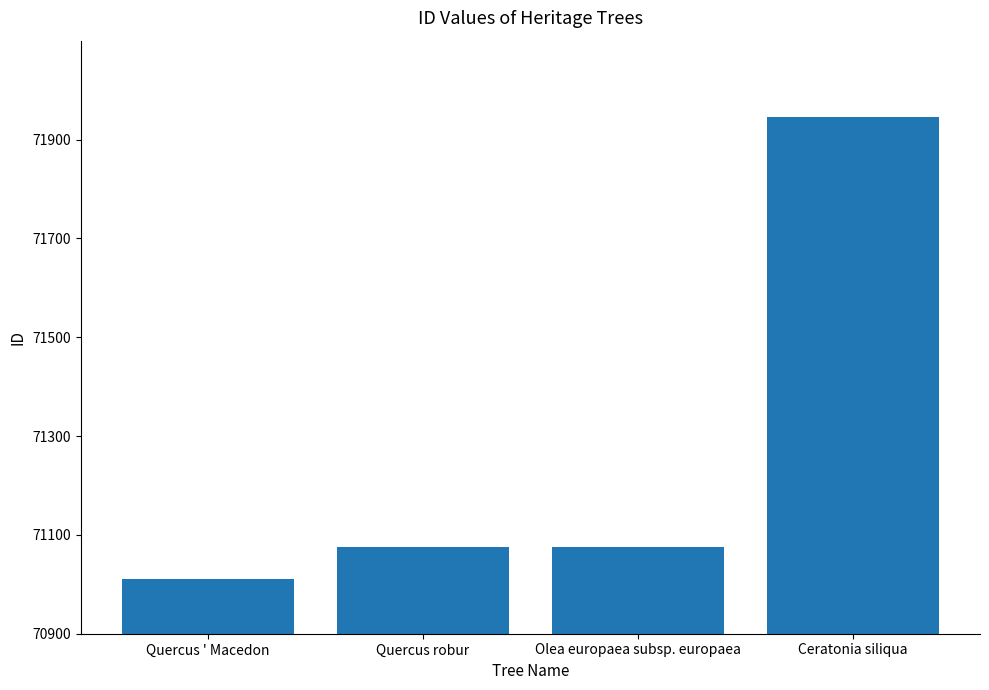

What is the average value?

71277